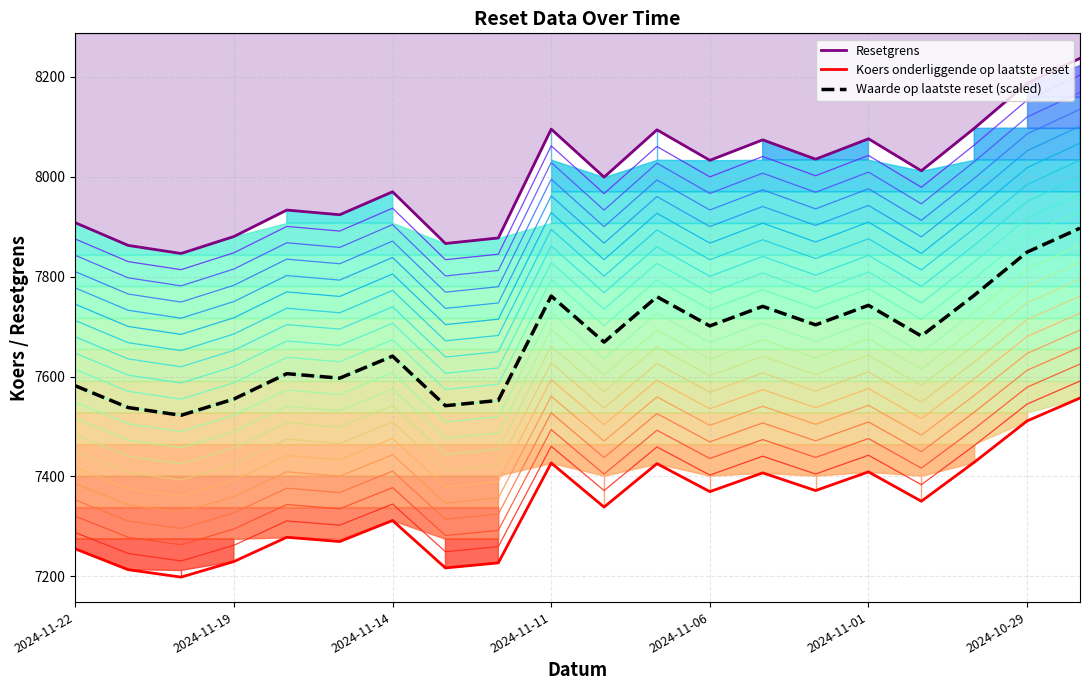

What is the greatest value displayed?

8237.1